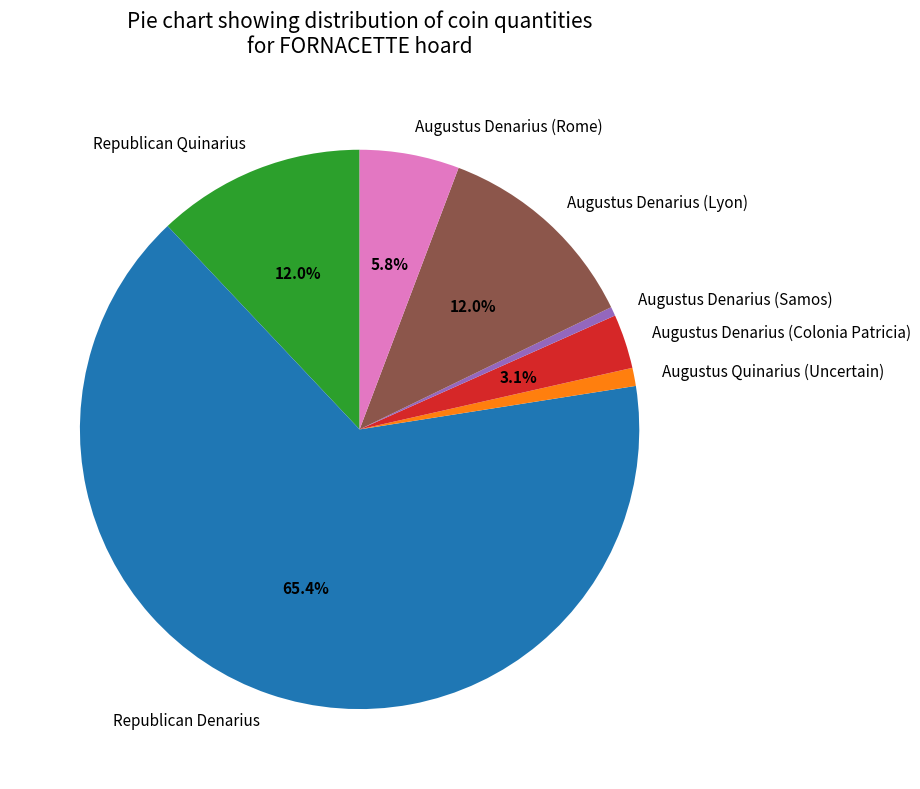

Which category has the smallest portion of the pie?

Augustus Denarius (Samos)